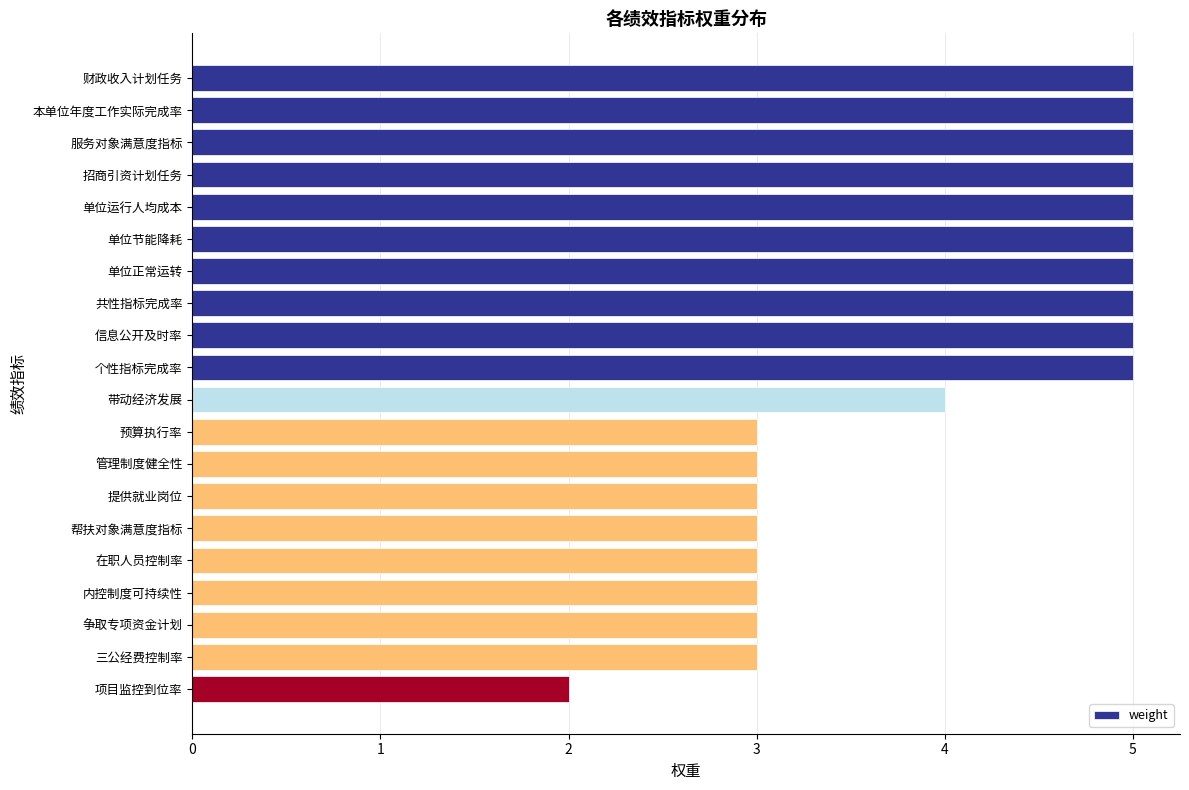

Is it true that the value at 本单位年度工作实际完成率 is 2?

False